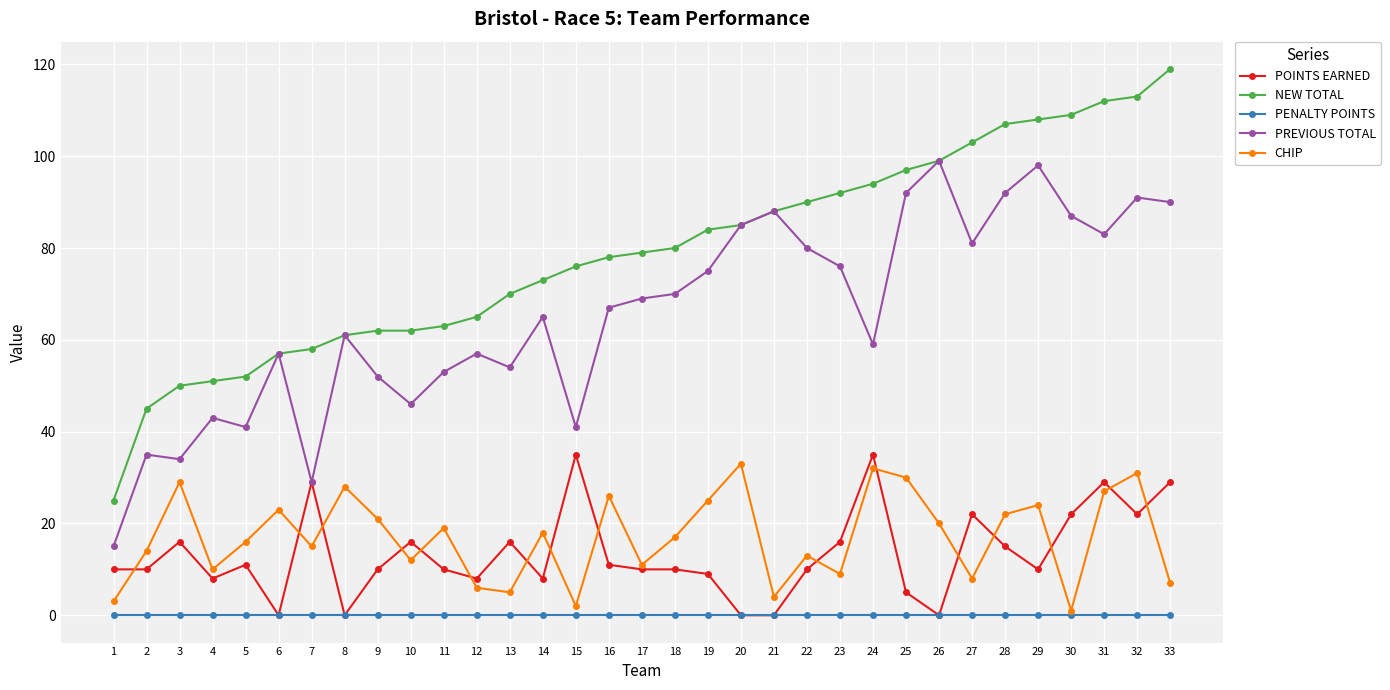

Which series has the largest total across all categories?

NEW TOTAL